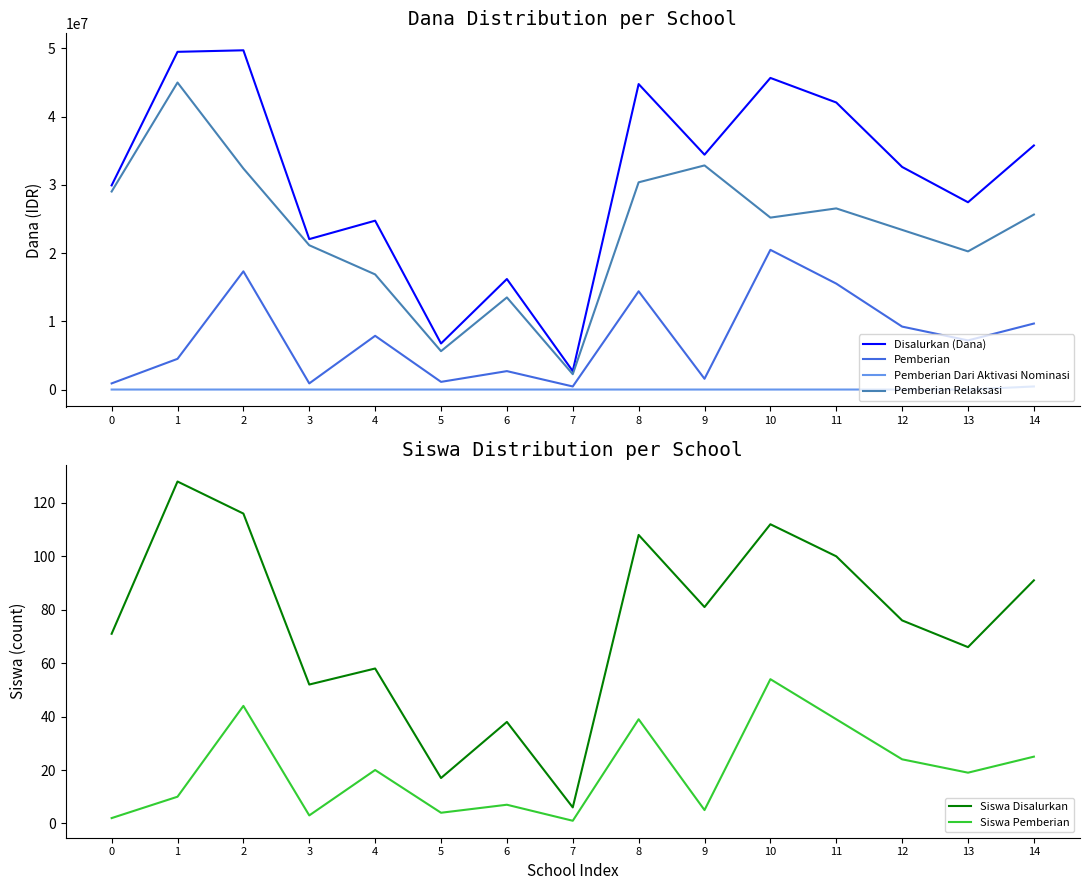

What is the minimum value for Siswa Pemberian?

1